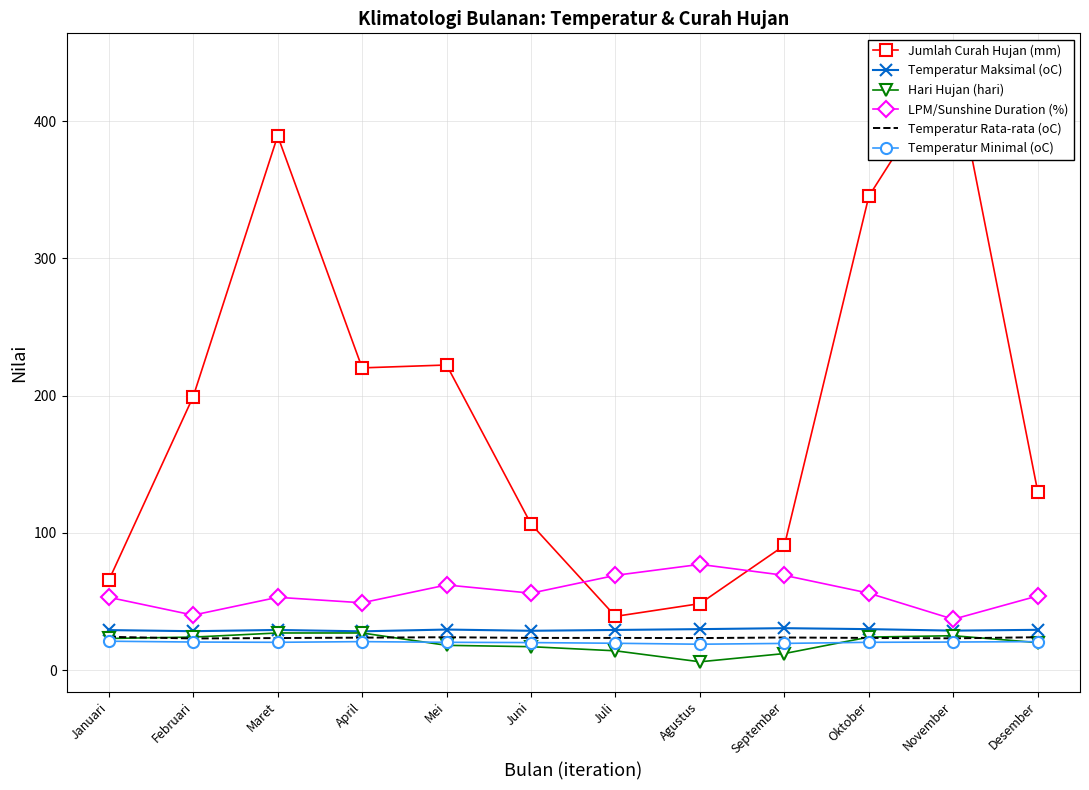

Reading left to right, list all the values displayed in this chart.

Jumlah Curah Hujan (mm): 65.3	199.3	389.3	220.2	222.3	106.4	39.1	48.4	90.8	345.3	442.2	129.9
Temperatur Maksimal (oC): 29.1	28.3	29.2	28.2	29.5	28.6	29.2	29.8	30.5	29.8	28.7	29.3
Hari Hujan (hari): 23.0	24.0	27.0	27.0	18.0	17.0	14.0	6.0	12.0	24.0	25.0	20.0
LPM/Sunshine Duration (%): 53.0	40.0	53.0	49.0	62.0	56.0	69.0	77.0	69.0	56.0	37.0	54.0
Temperatur Rata-rata (oC): 24.2	23.0	23.3	23.6	23.9	23.4	23.4	23.3	23.7	23.4	23.1	23.9
Temperatur Minimal (oC): 21.0	20.4	20.2	20.7	20.2	20.0	19.5	18.8	19.4	20.2	20.4	20.7